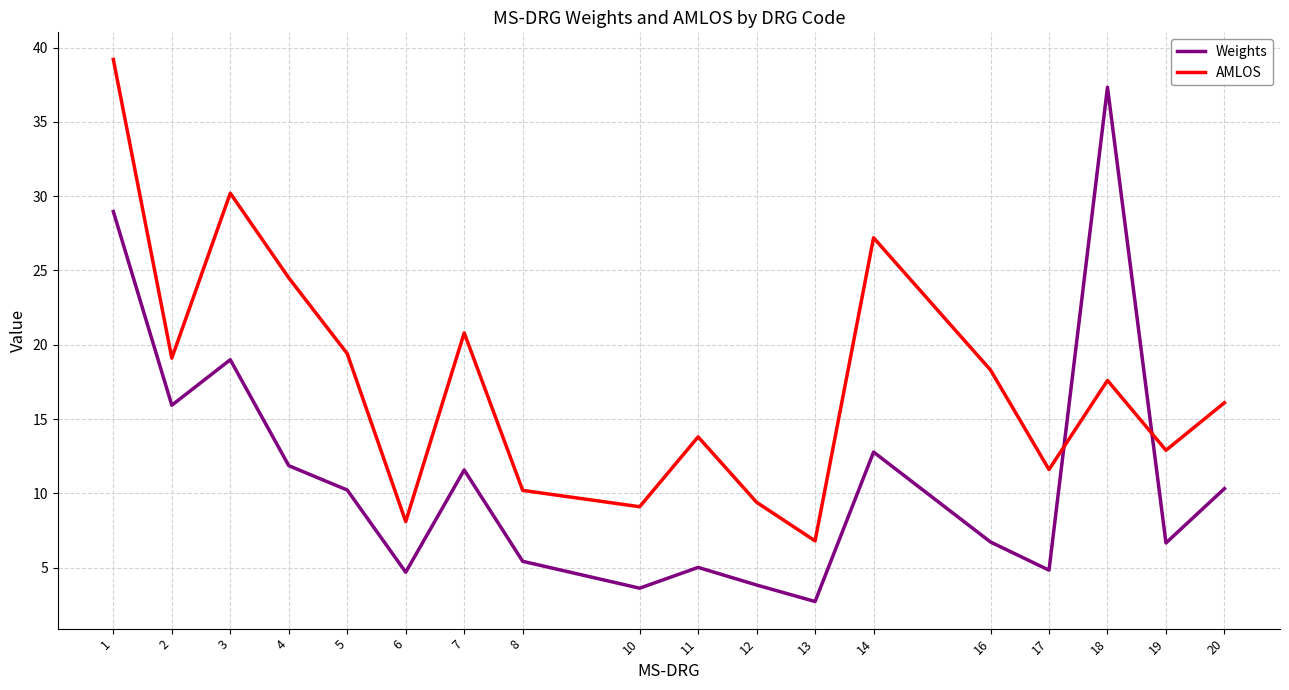

What is the difference between the AMLOS values at 7 and 2?

1.7